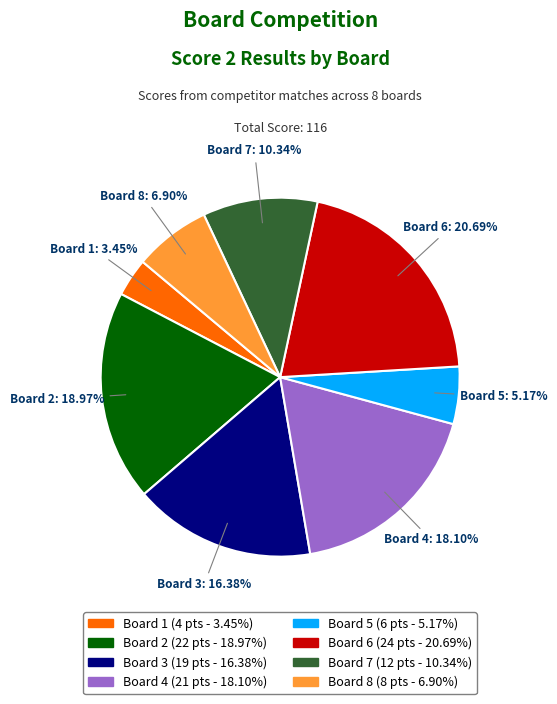

To the nearest percent, what percentage of the pie is Board 7?

10%